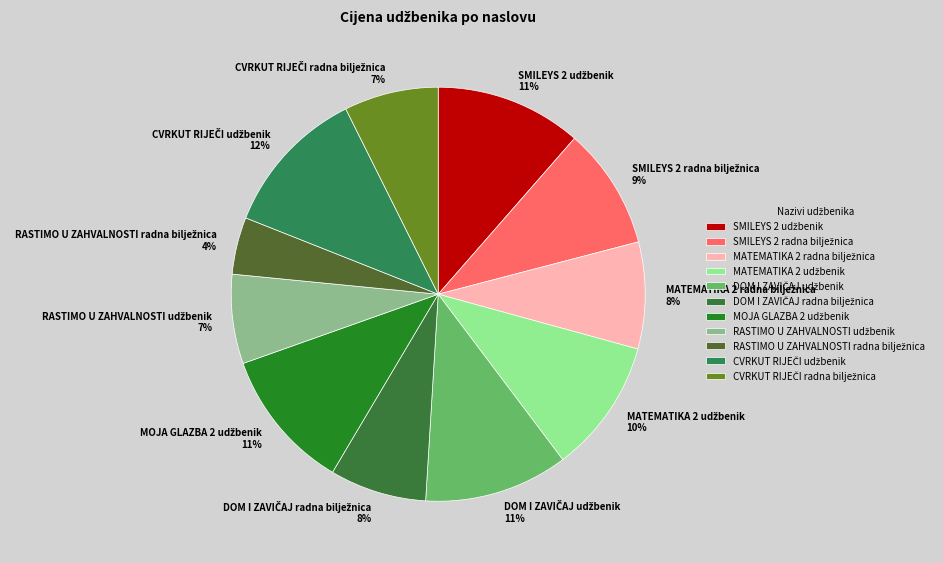

Is there any slice that represents more than half of the pie?

No